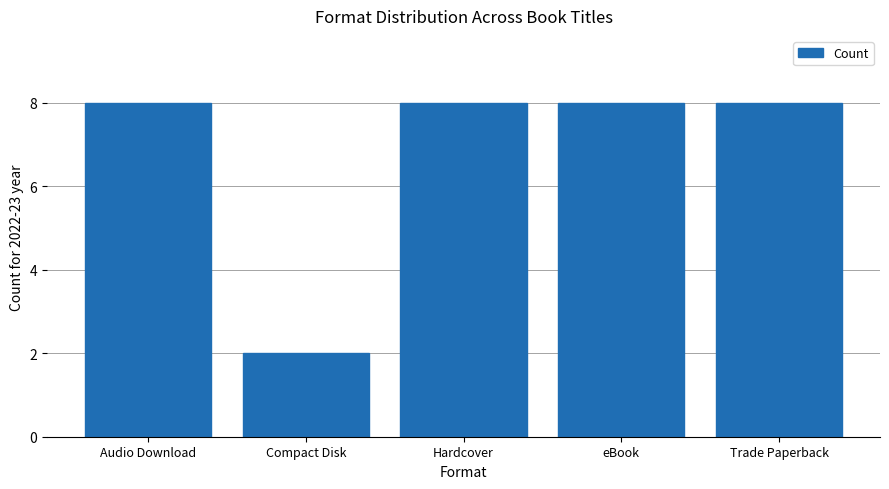

What is the value of the 5th bar from the left?

8